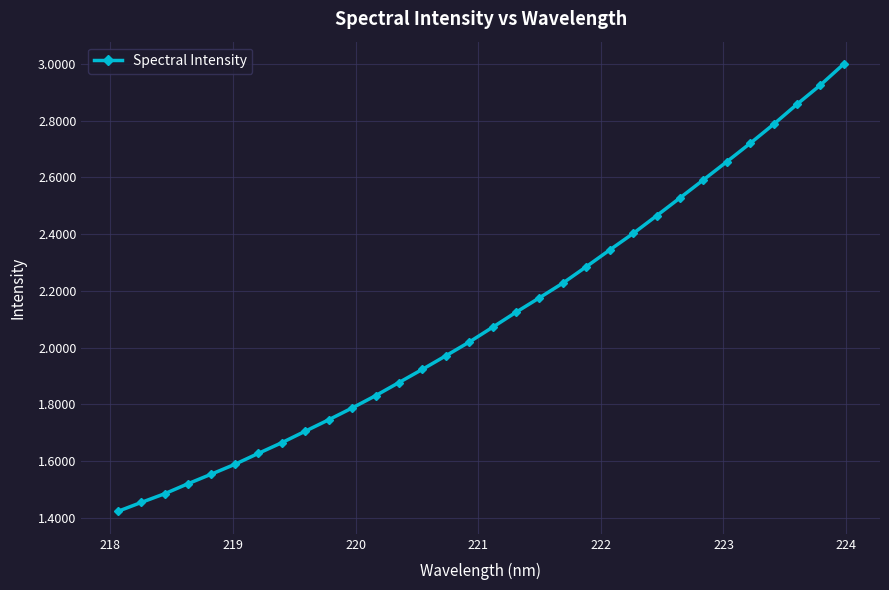

What is the sum of all values?

67.3